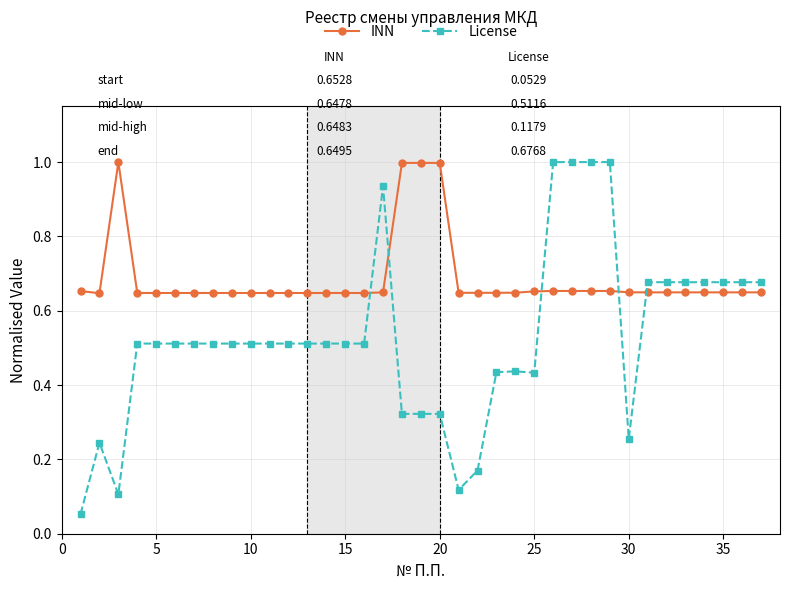

True or false: License has more than 0 interior local peaks.

True